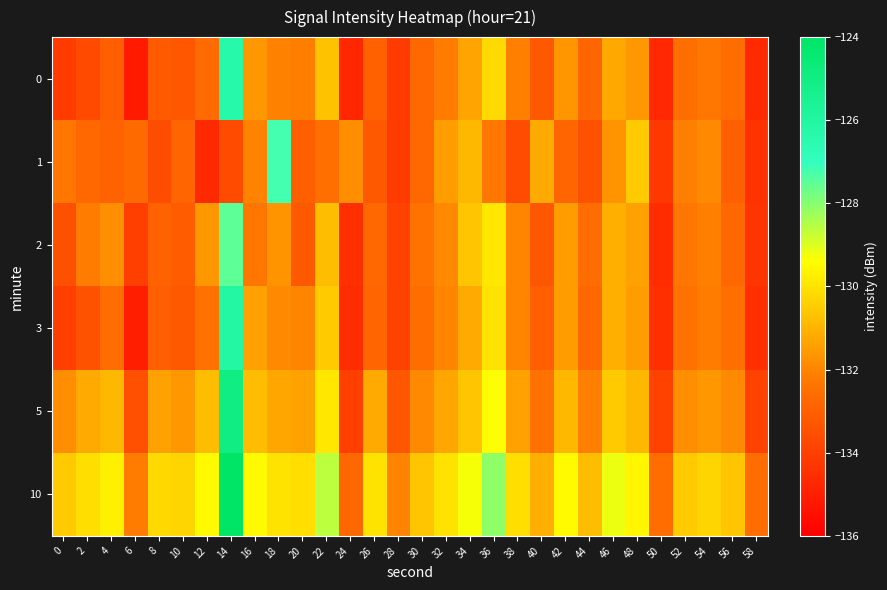

Rank the series at 36 from highest to lowest value.

10, 5, 2, 3, 0, 1